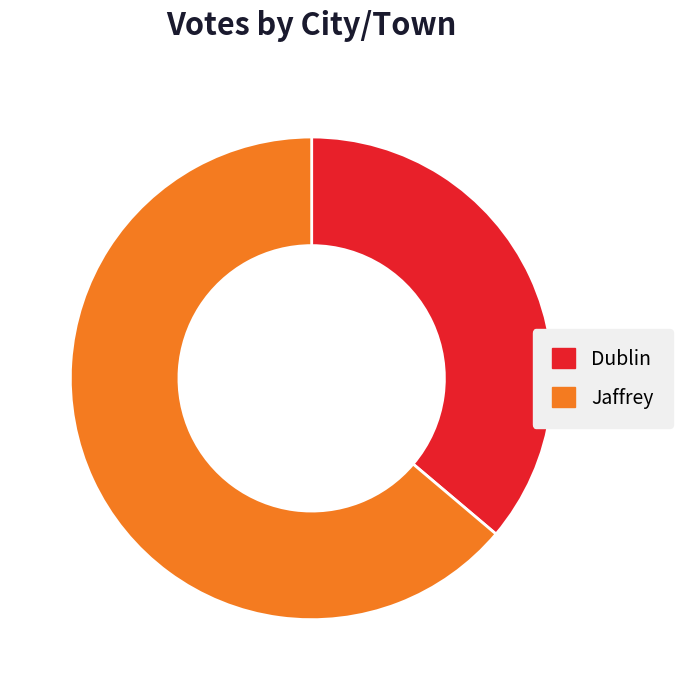

Which slice represents more than half of the pie?

Jaffrey